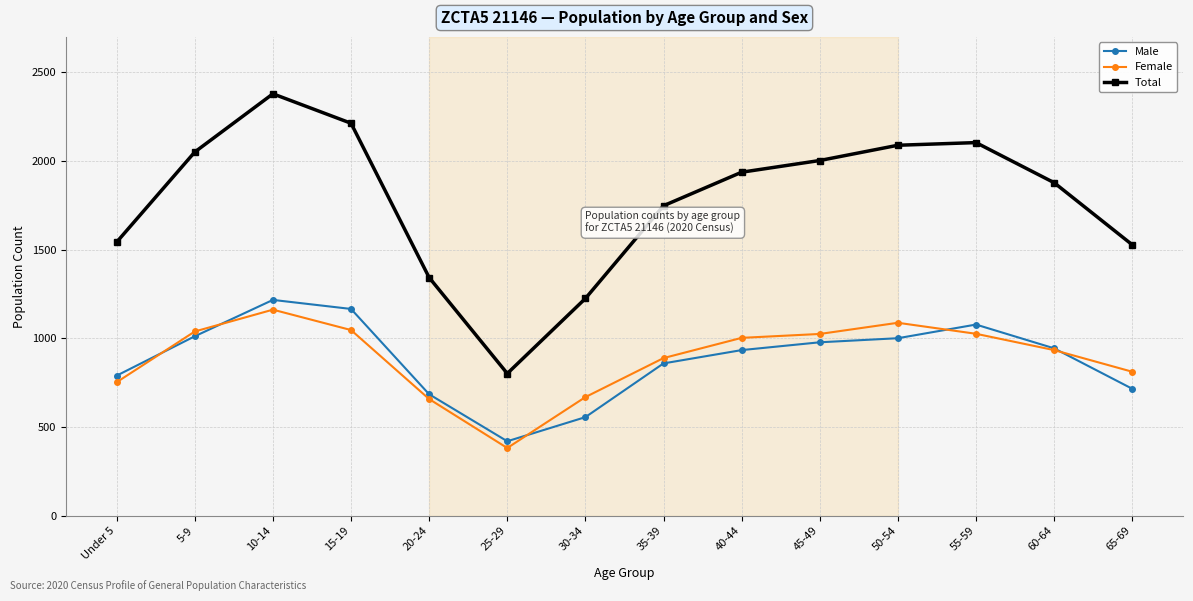

What is the difference between the highest and lowest values at Under 5?

790